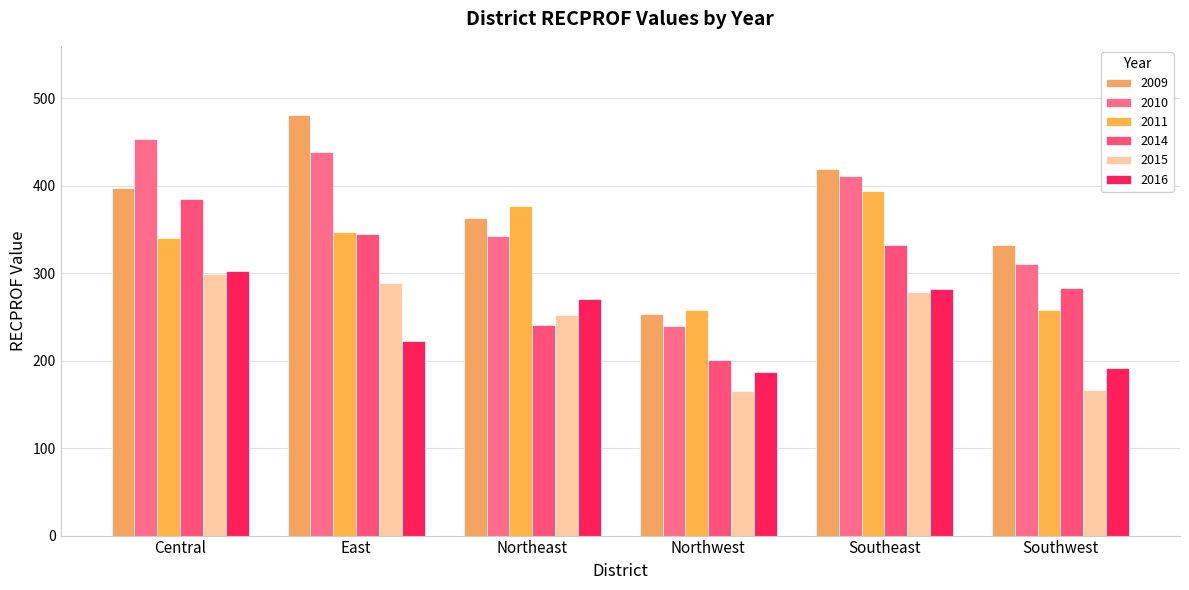

At how many categories does at least one series exceed 372?

4